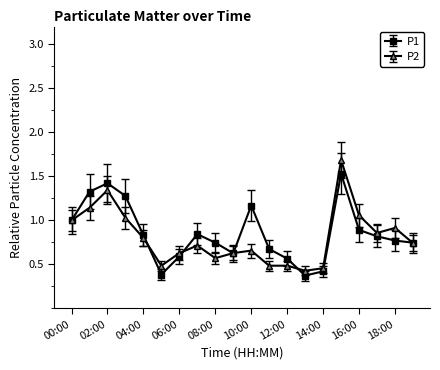

Which series has the largest range (max minus min)?

P2